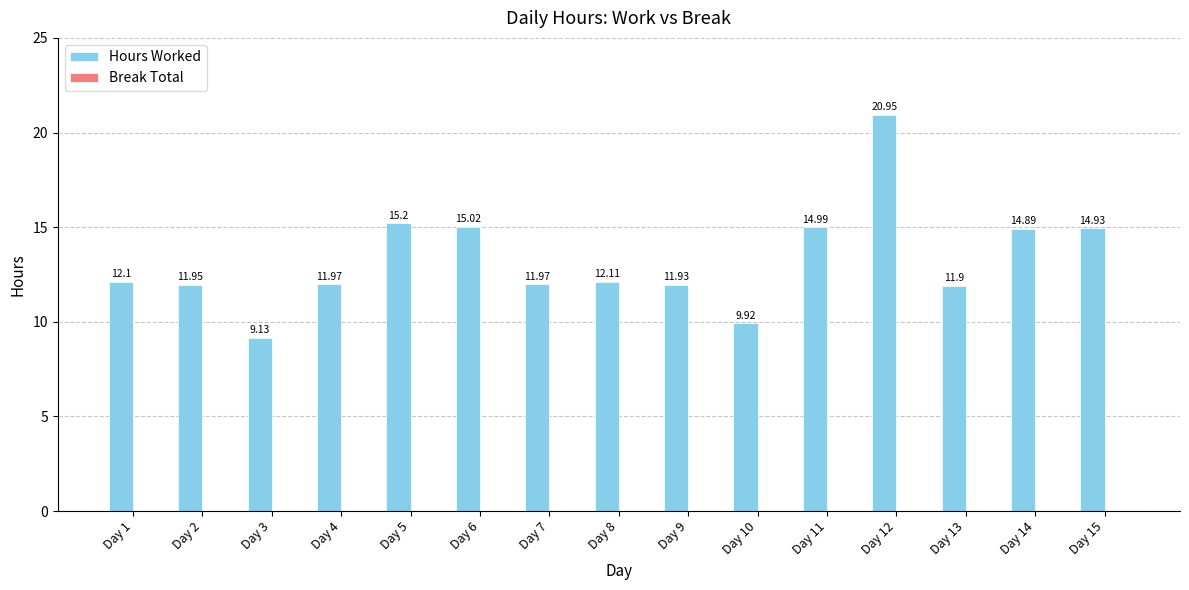

What is the average value?

13.3